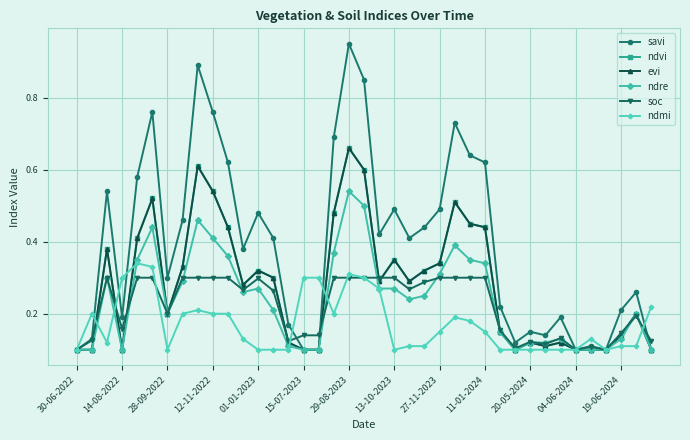

Rank the series by their maximum value, from highest to lowest.

savi, ndvi, evi, ndre, ndmi, soc